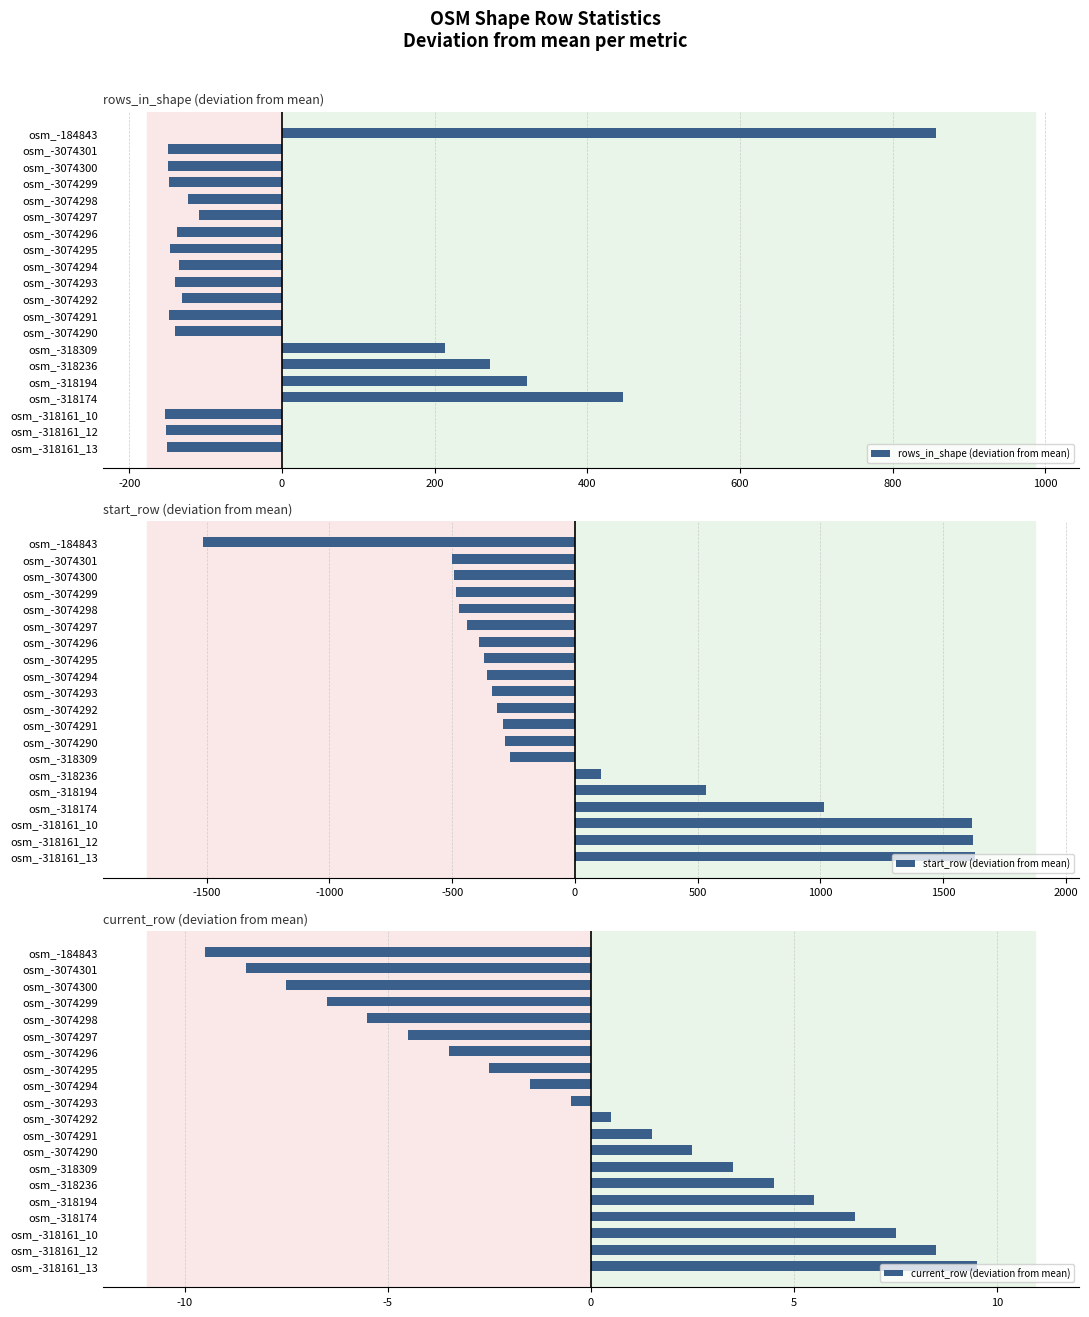

Rank the series by their maximum value, from lowest to highest.

current_row (deviation from mean), rows_in_shape (deviation from mean), start_row (deviation from mean)